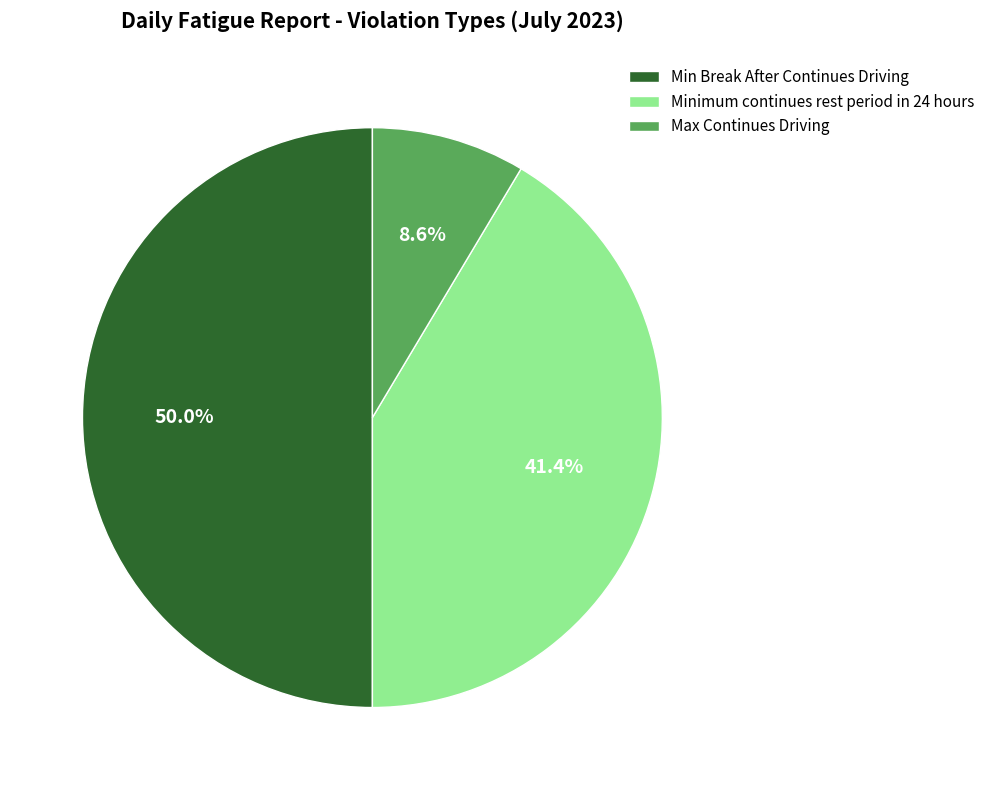

To the nearest percent, what is the average slice percentage?

33%